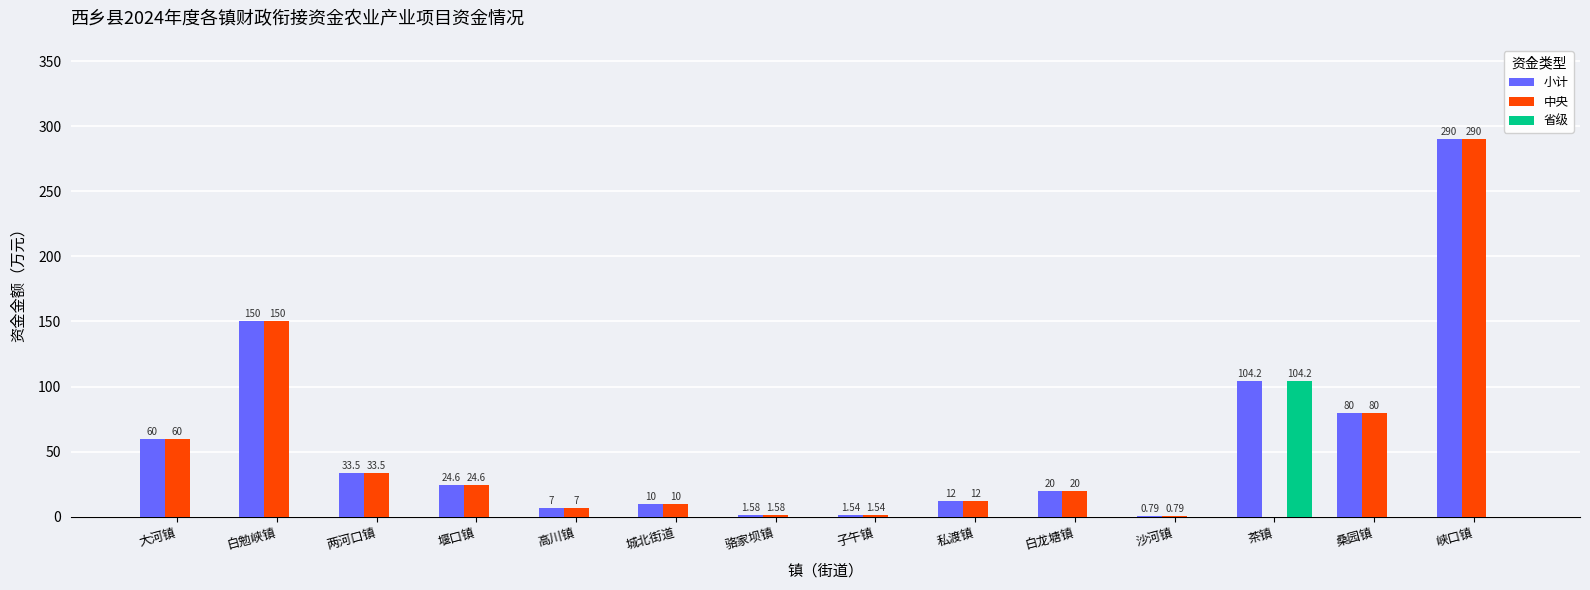

Which label corresponds to the largest value in the chart?

峡口镇